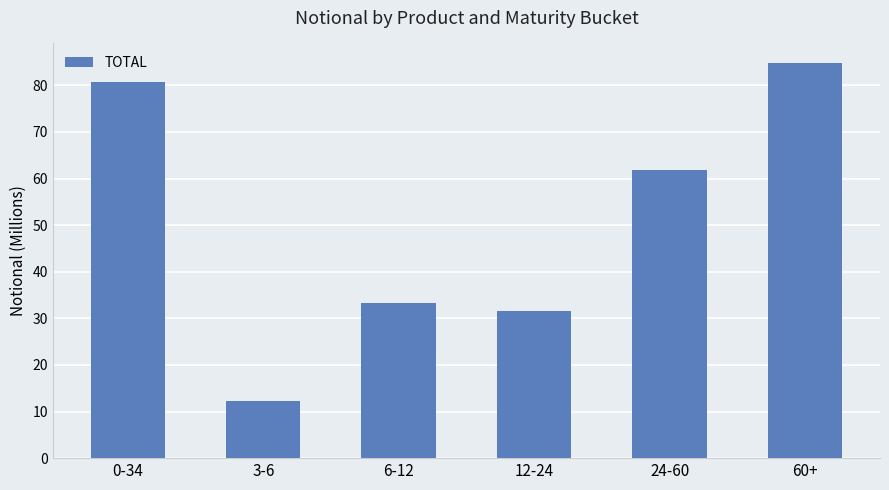

Rank the categories by value from lowest to highest.

3-6, 12-24, 6-12, 24-60, 0-34, 60+